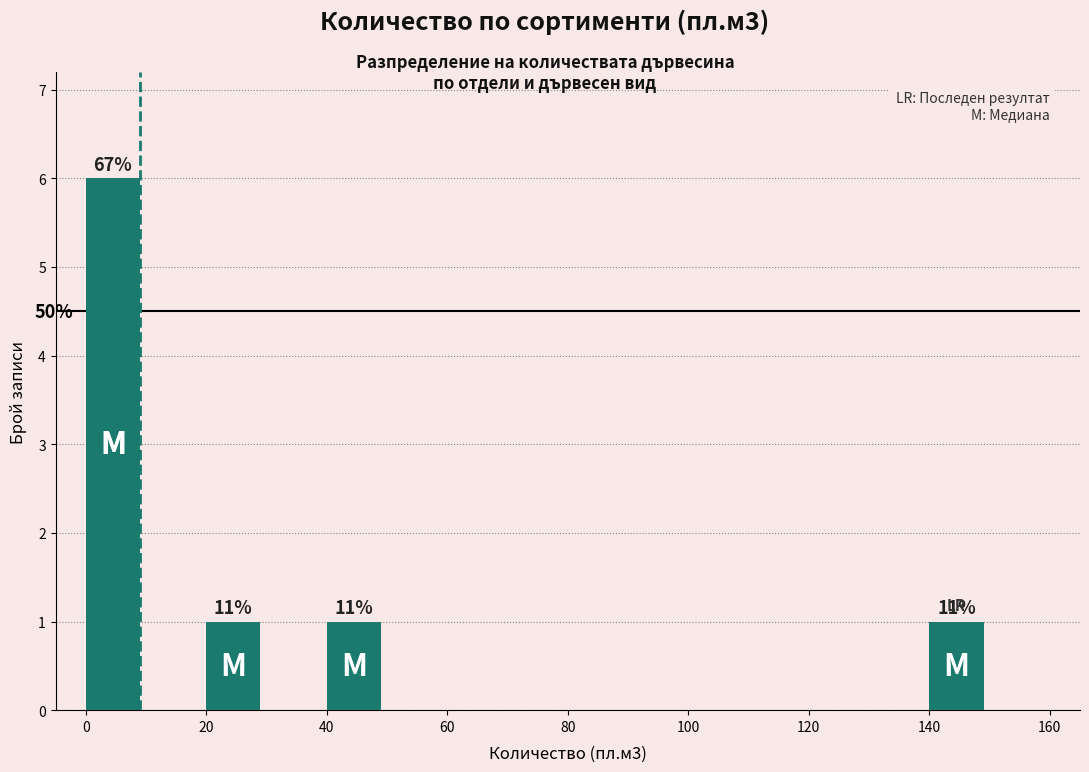

Which range on the x-axis has the tallest bar?

0 to 10